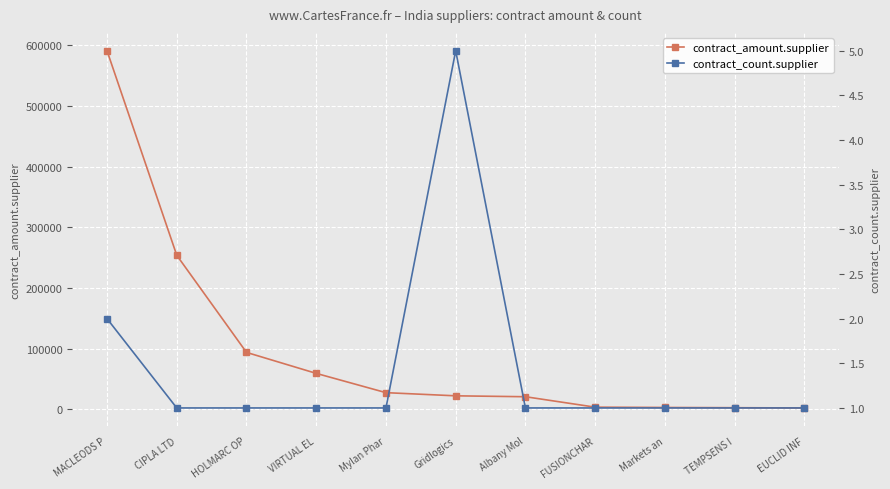

What is the sum of the contract_count.supplier values at HOLMARC OP and MACLEODS P?

3.0